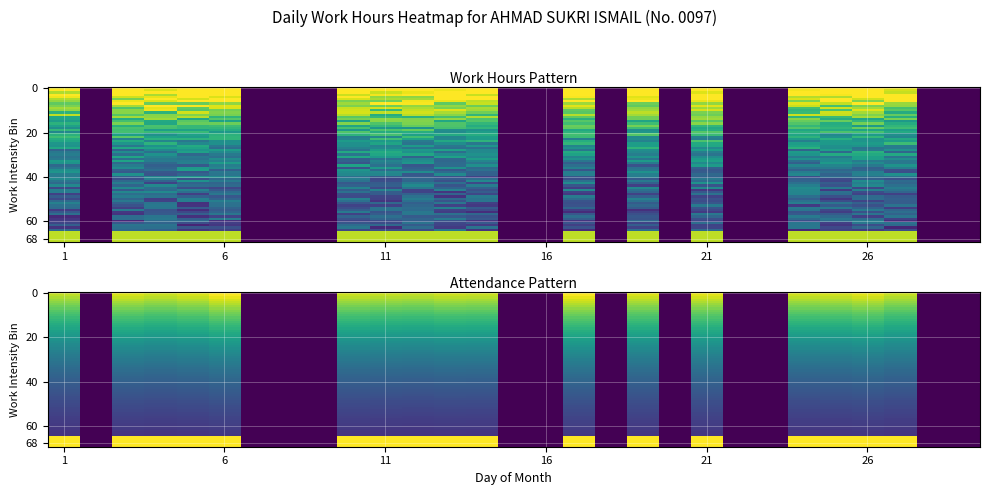

The value at 17 is 1.0. True or false?

True